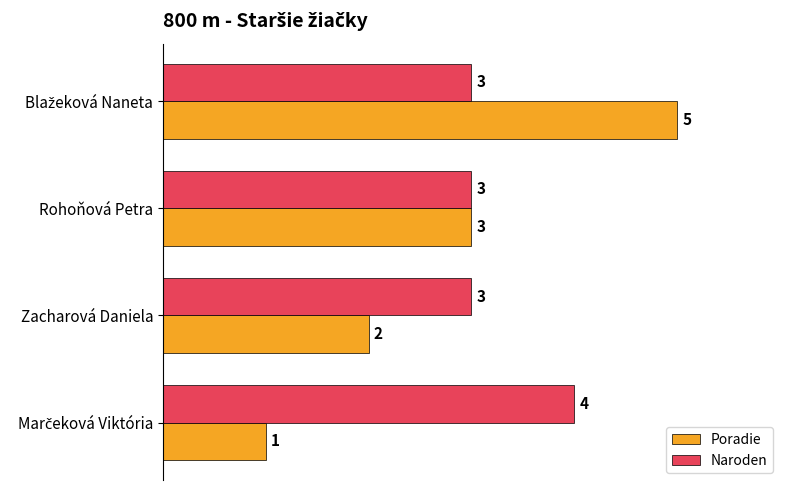

How many series are shown in this chart?

2